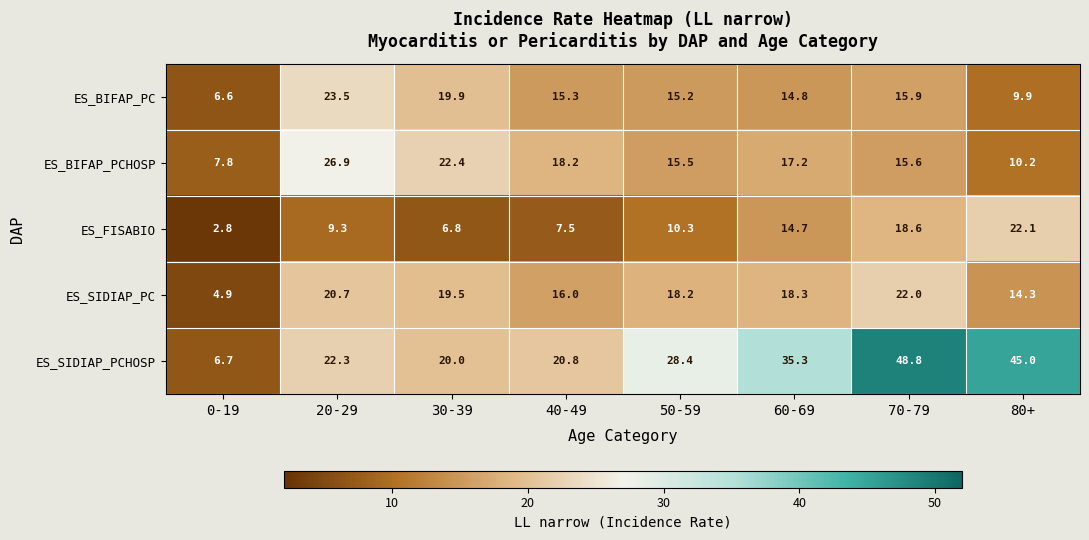

Where does the ES_SIDIAP_PCHOSP series first go above 28?

50-59